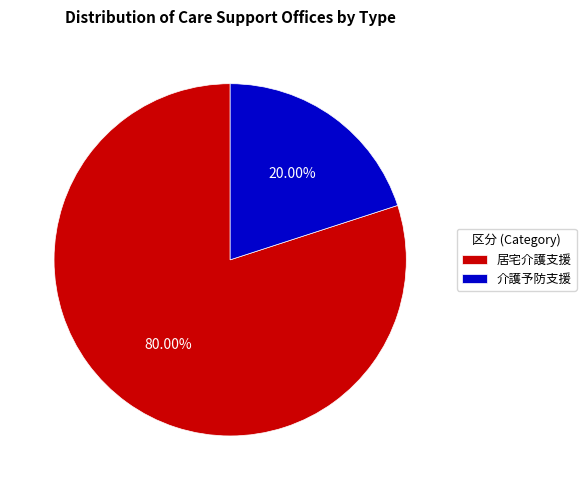

To the nearest percent, what portion does 居宅介護支援 represent?

80%